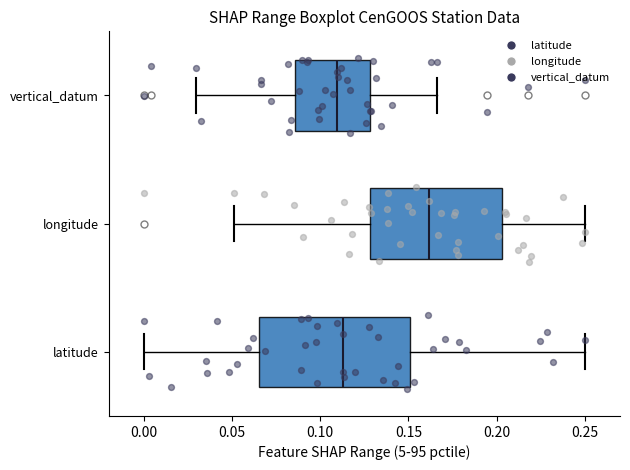

Where does the median line of the box for longitude sit on the x-axis? The values are not printed on the chart, so give them approximately, as read against the axis.

0.160